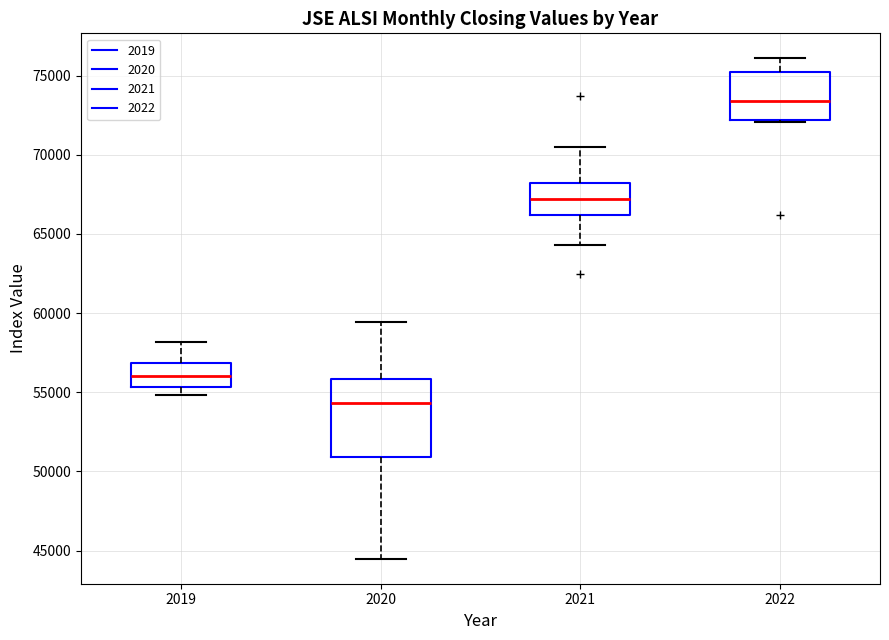

Reading left to right, read every box against the y-axis: the position of its median line, the range the box covers, and the ends of its whiskers. The values are not printed on the chart, so give them approximately, as read against the axis.

2019: median 56000, box 55500 to 57000, whiskers 55000 to 58000
2020: median 54500, box 51000 to 56000, whiskers 44500 to 59500
2021: median 67000, box 66000 to 68000, whiskers 64500 to 70500
2022: median 73500, box 72000 to 75000, whiskers 72000 to 76000